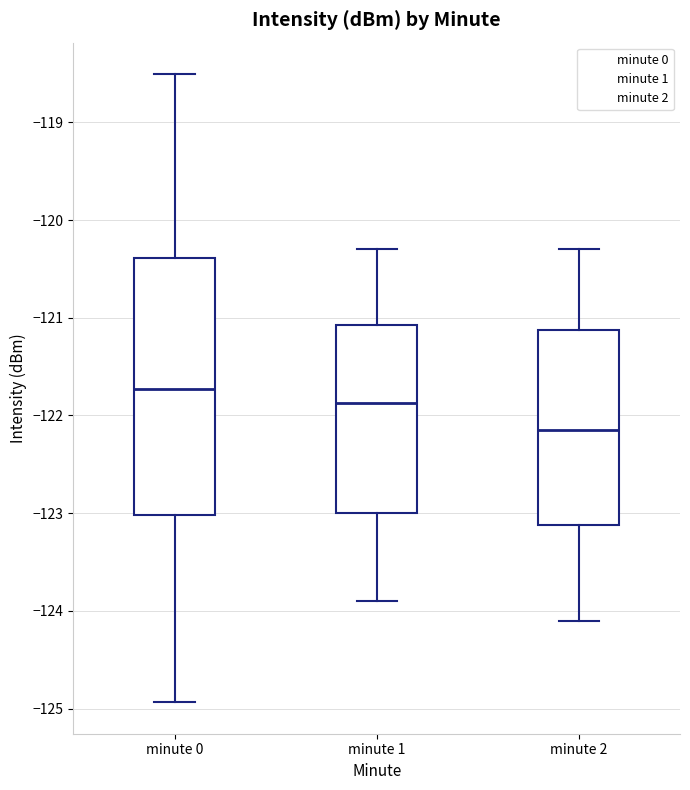

Comparing the boxes themselves (not the whiskers), which one is the tallest?

minute 0